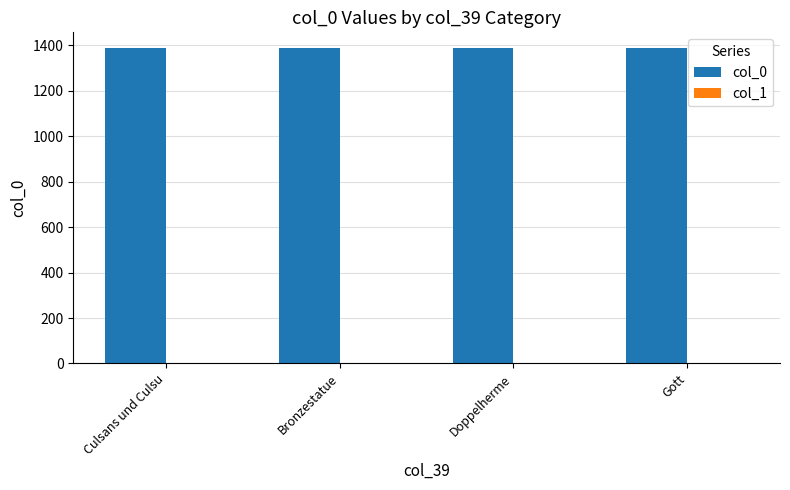

How many series are shown in this chart?

2